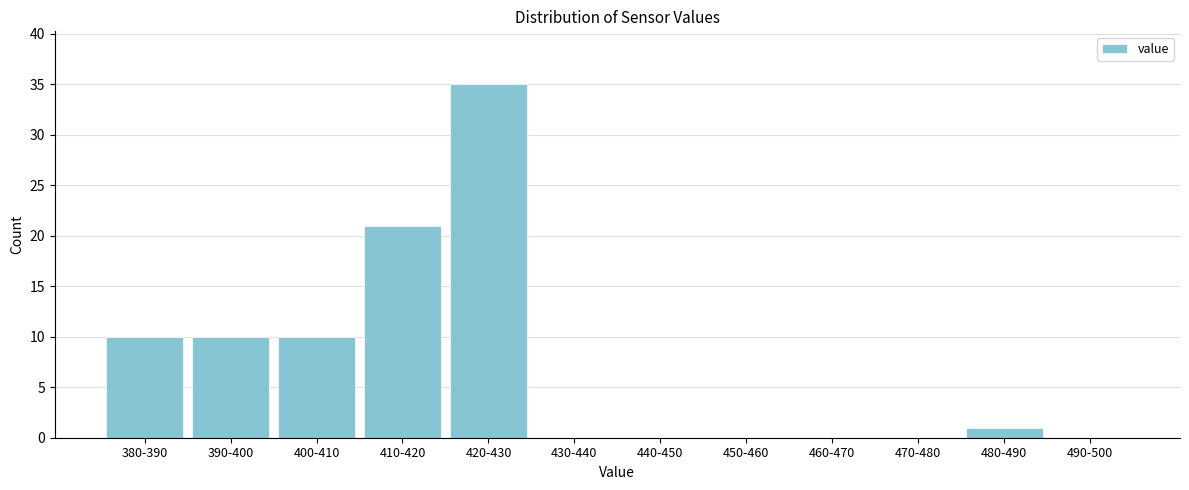

Reading left to right, extract all data points from this chart.

380-390=10	390-400=10	400-410=10	410-420=21	420-430=35	430-440=0	440-450=0	450-460=0	460-470=0	470-480=0	480-490=1	490-500=0